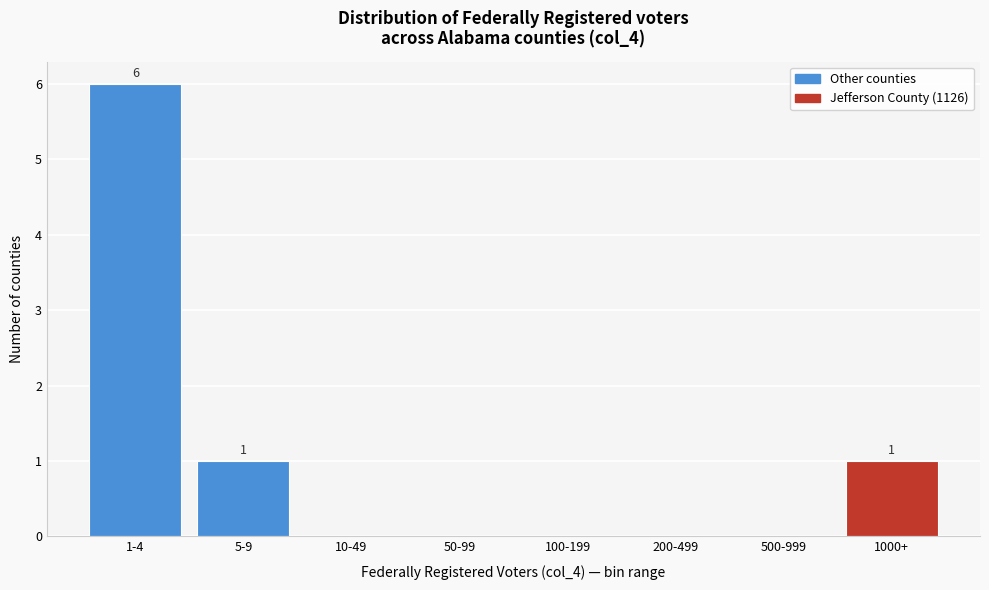

Reading right to left, extract all data points from this chart.

1000+=1	500-999=0	200-499=0	100-199=0	50-99=0	10-49=0	5-9=1	1-4=6